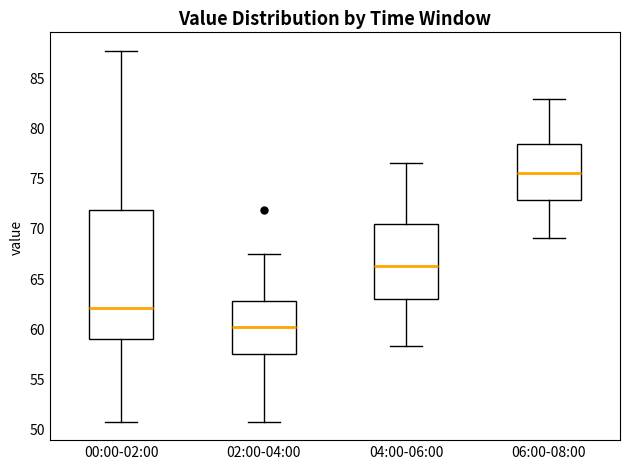

Which box is the tallest, from its lower edge to its upper edge?

00:00-02:00